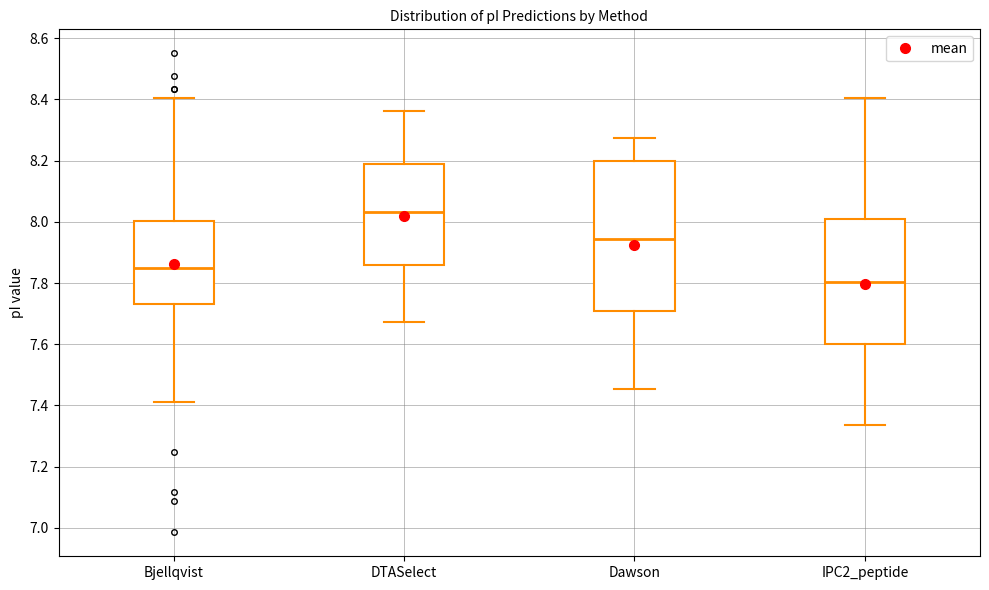

Which box has the highest median line?

DTASelect